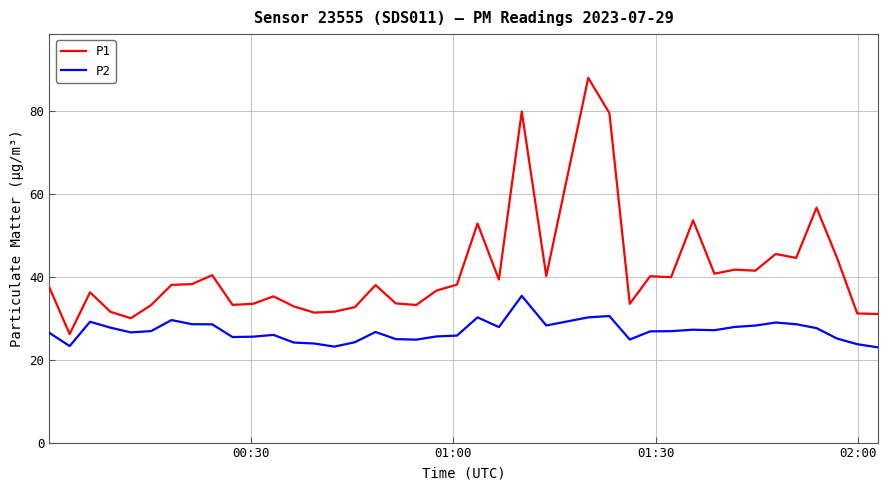

List the series in order of their peak value, lowest first.

P2, P1